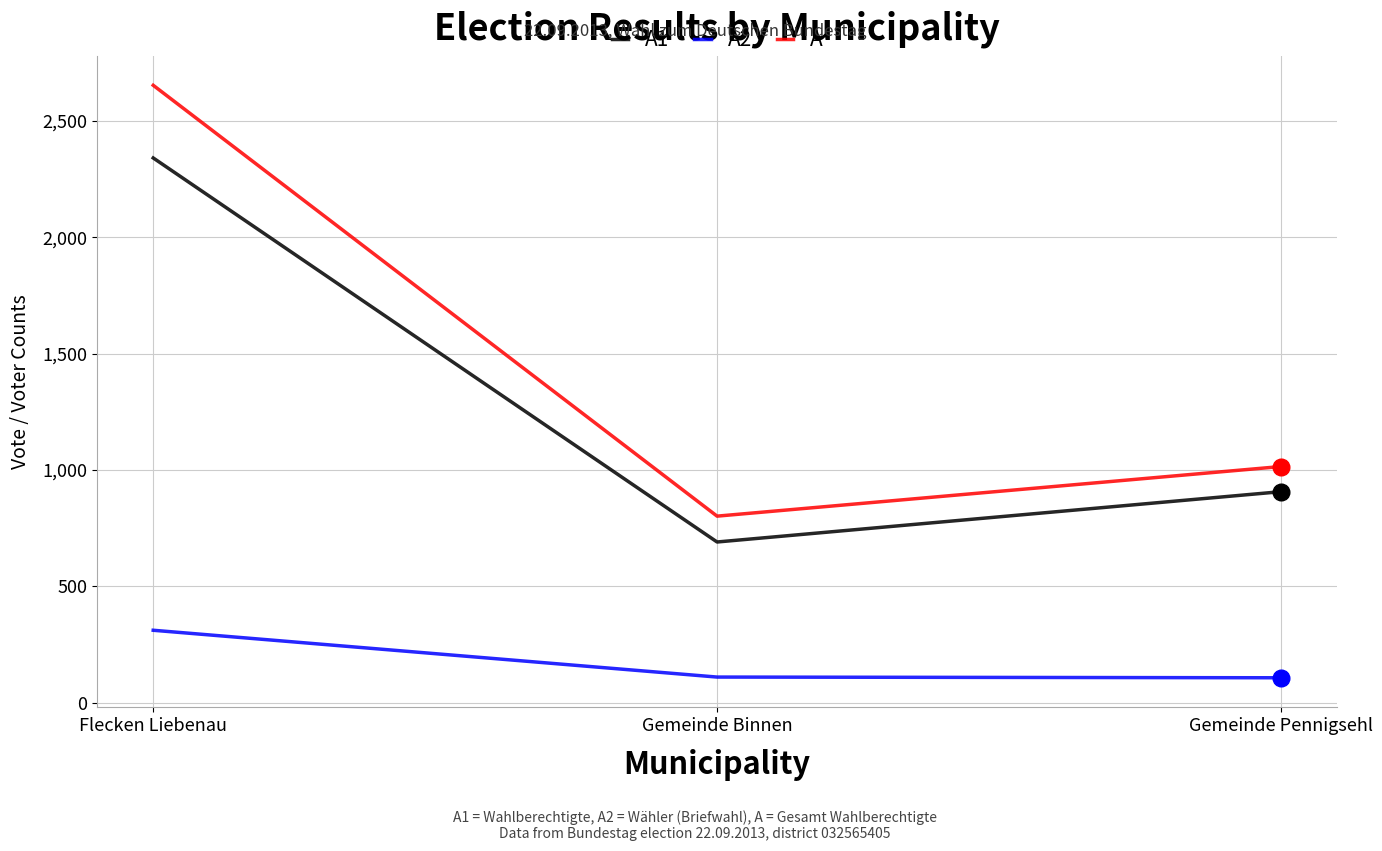

What is the sum of all A values?

4469